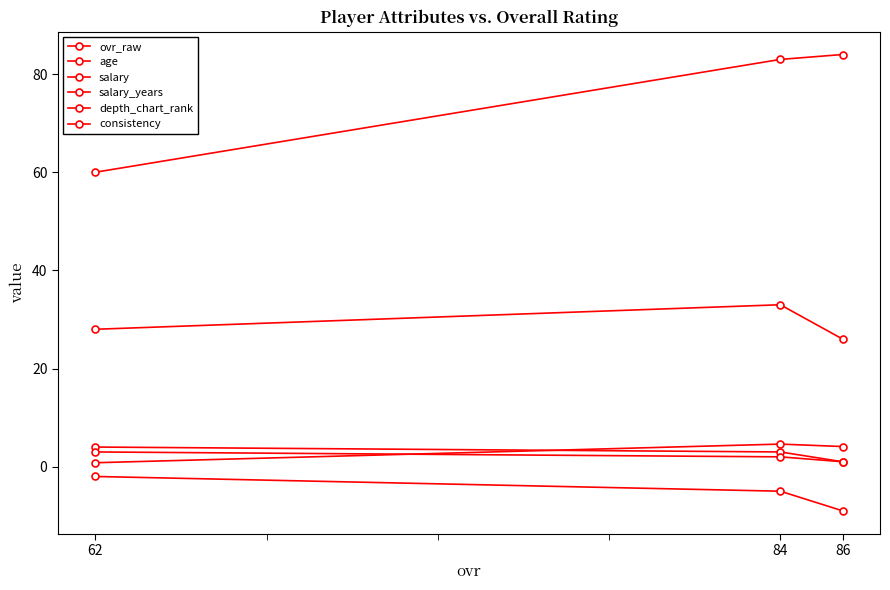

How many values in the salary_years series are below 3?

1